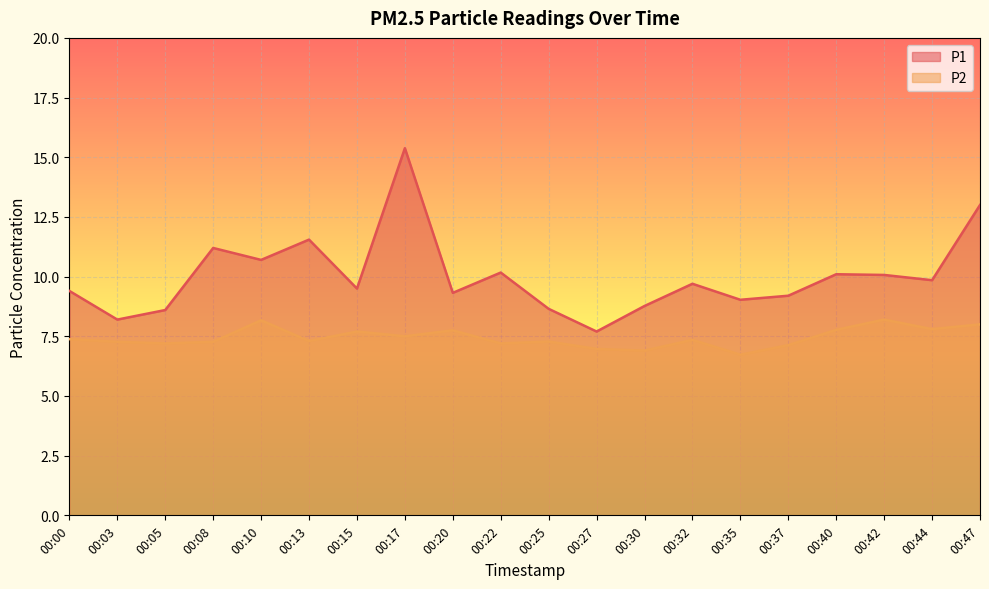

How many interior local valleys does the P2 series have?

7